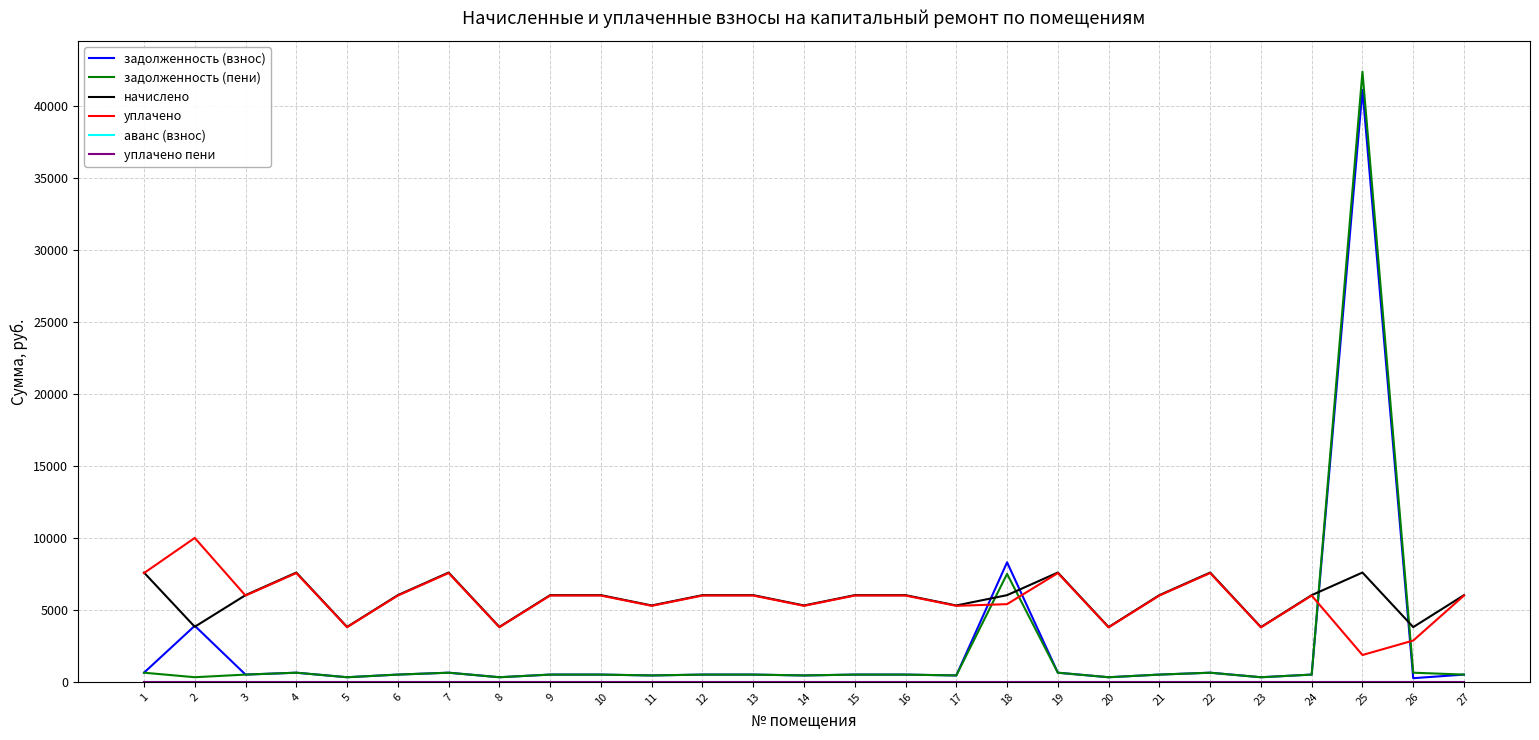

What is the sum of the уплачено values at 2 and 3?

15996.8